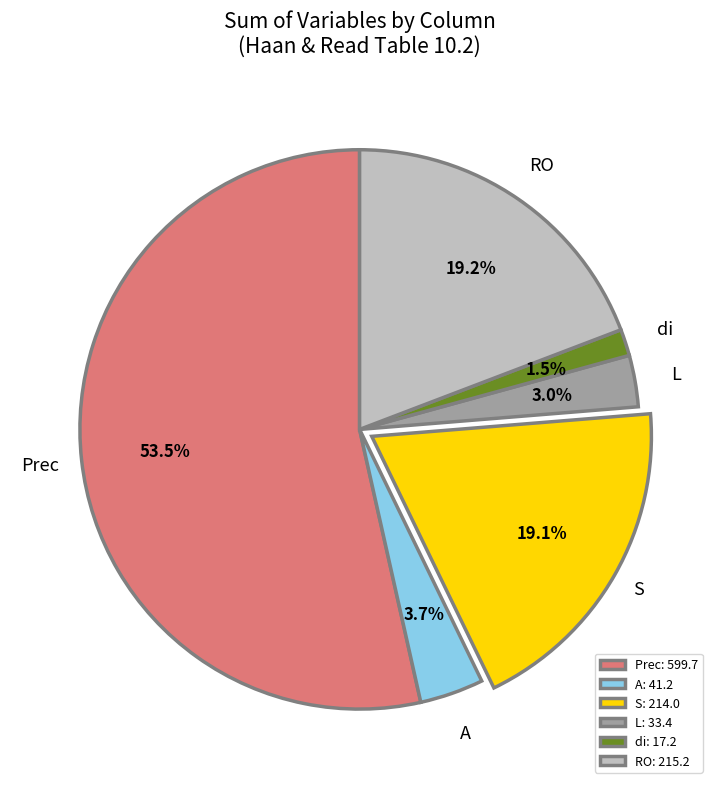

What percentage is the A slice, to the nearest percent?

4%